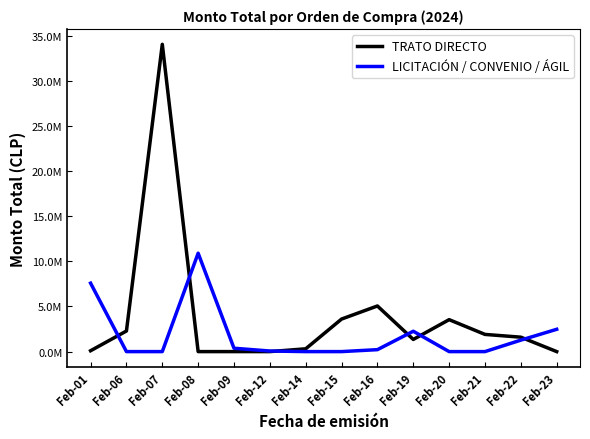

What are all the series names shown in the legend?

TRATO DIRECTO, LICITACIÓN / CONVENIO / ÁGIL